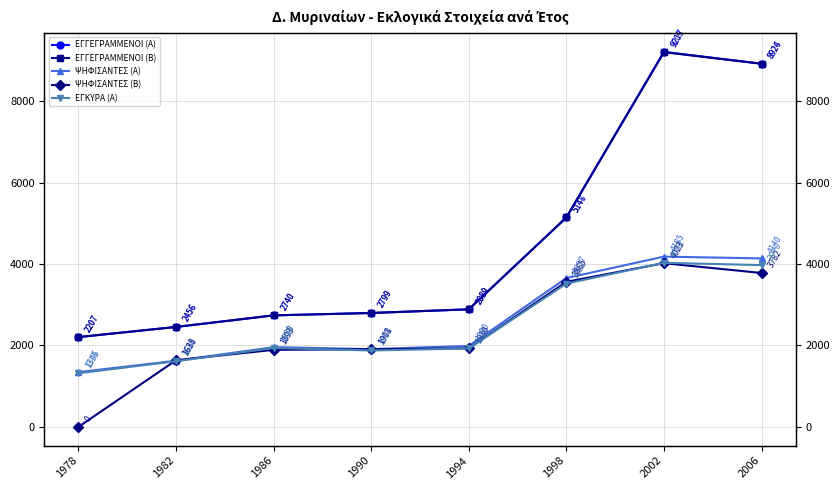

Is it true that ΕΓΓΕΓΡΑΜΜΕΝΟΙ (Β) equals 1138 at 1986?

False